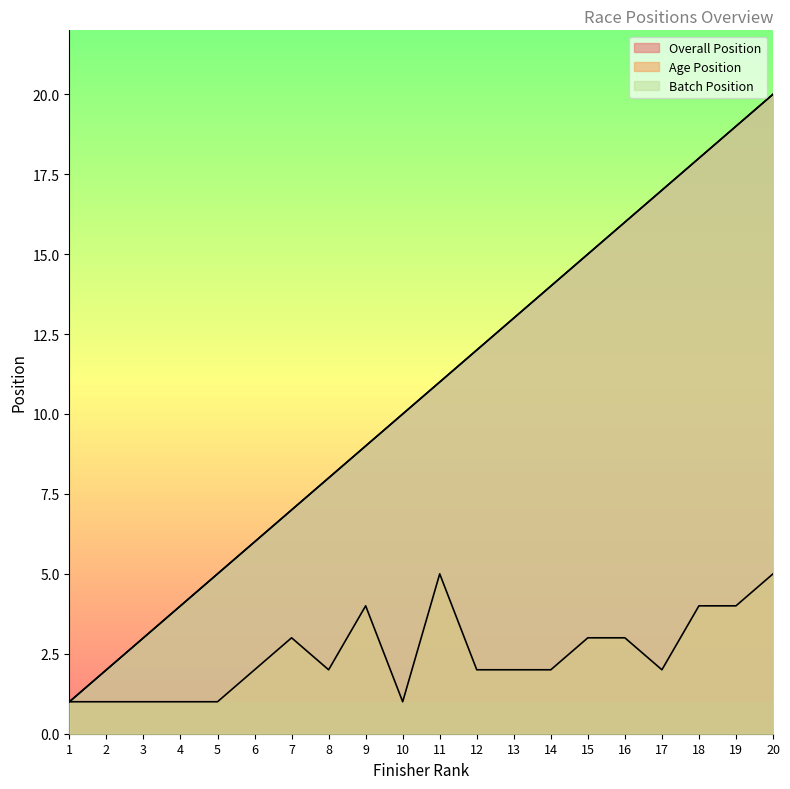

Which series has the largest total across all categories?

Overall Position